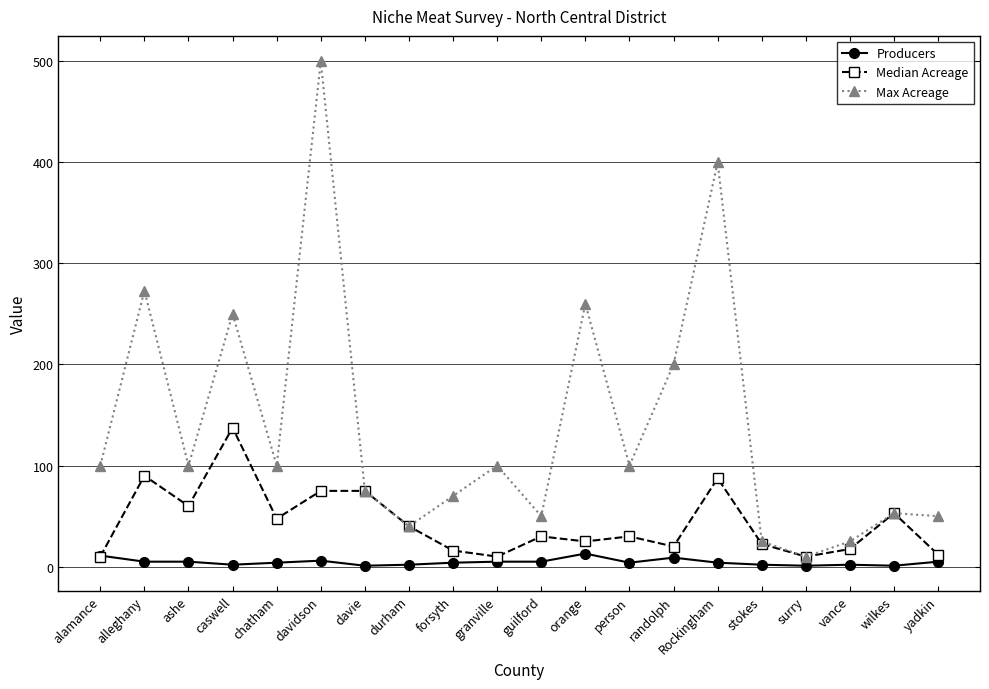

What is the maximum value shown in the chart?

500.0